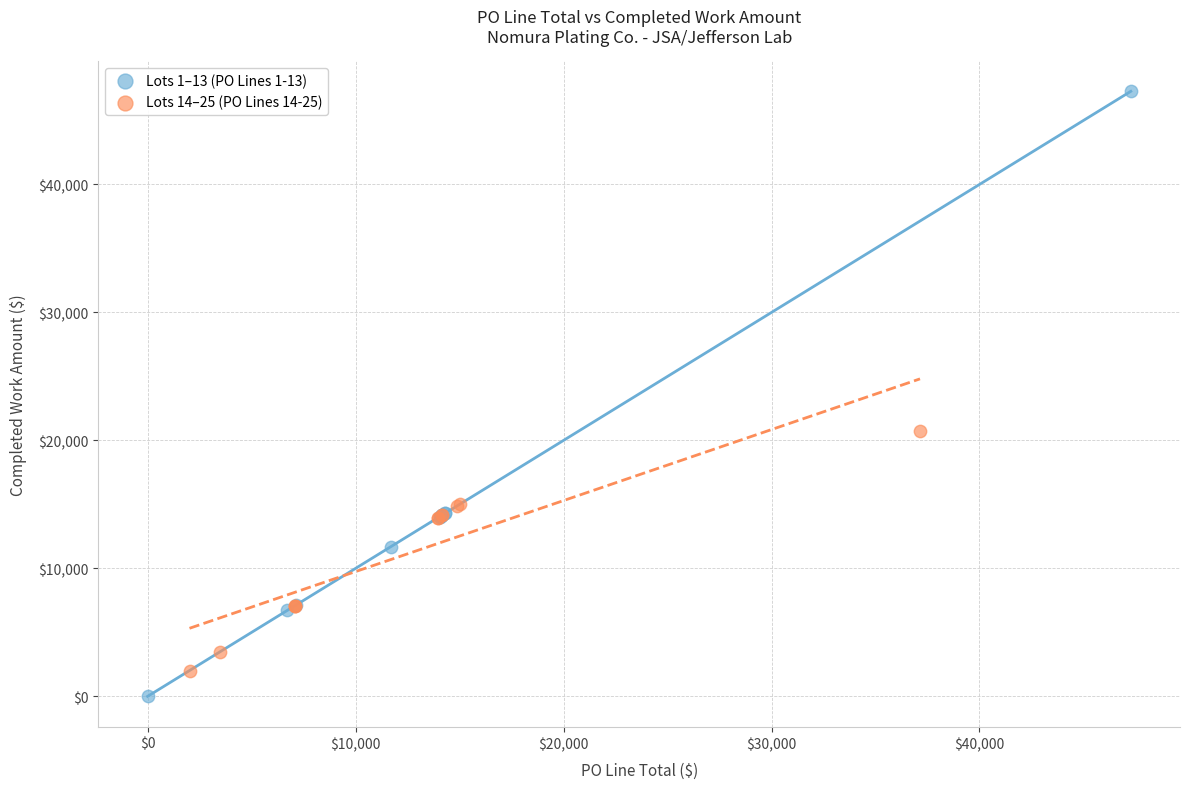

Which series has the largest Y range (max minus min)?

Lots 1–13 (PO Lines 1-13)